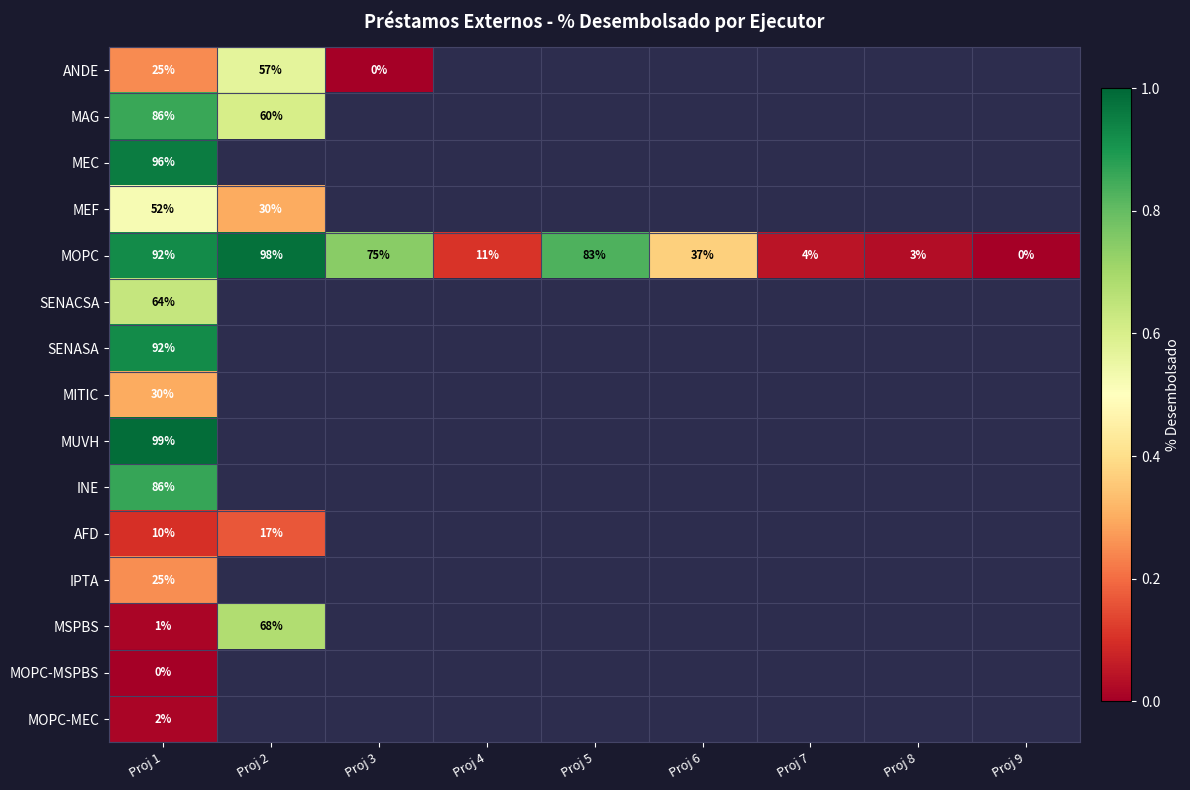

What is the maximum value shown in the chart?

1.0